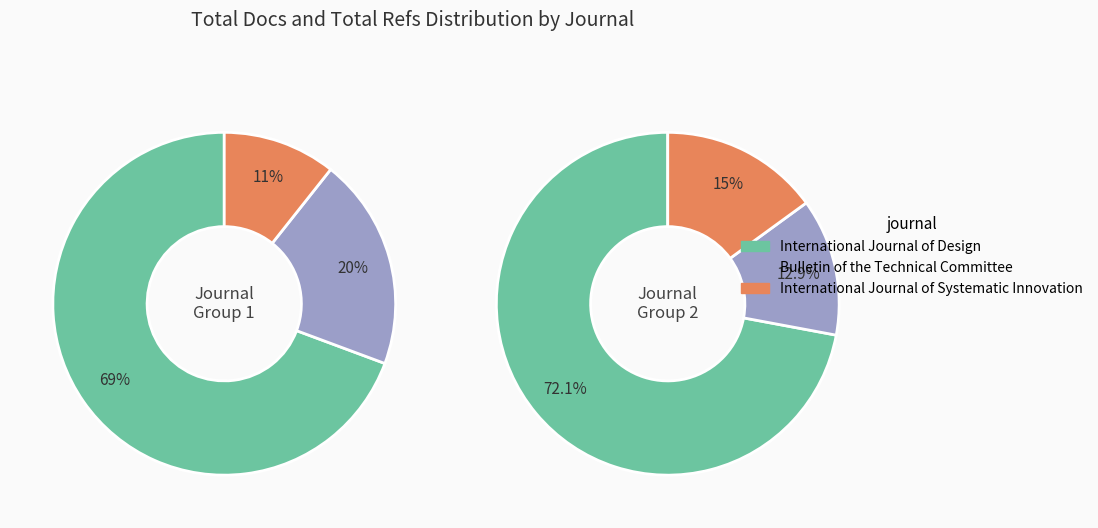

Which category has the smallest portion of the pie?

International Journal of Systematic Innovation